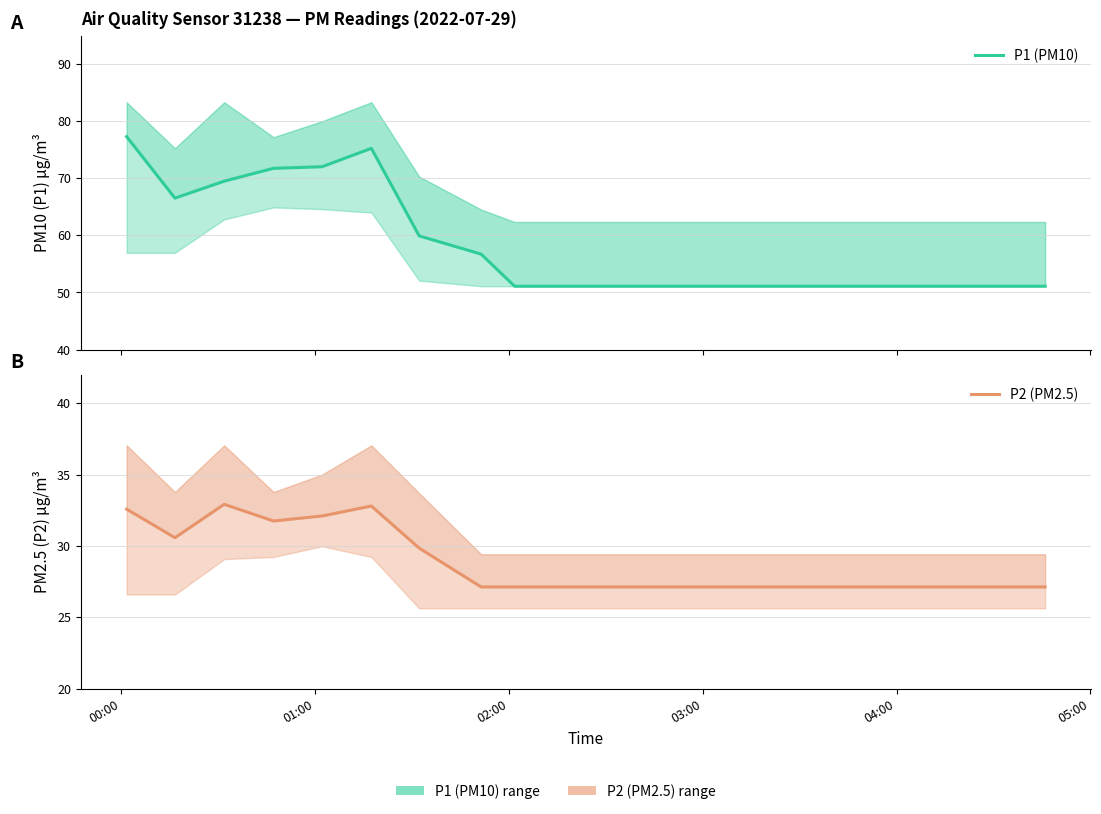

How many lines are shown in the chart?

2